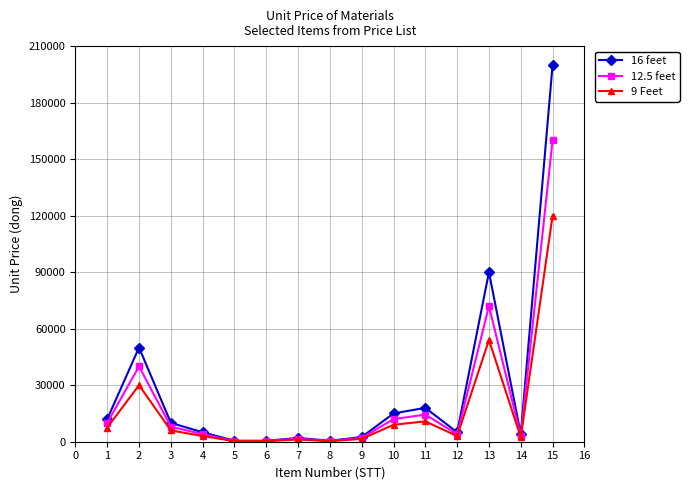

Where is 16 feet nearest to the value 100250?

13